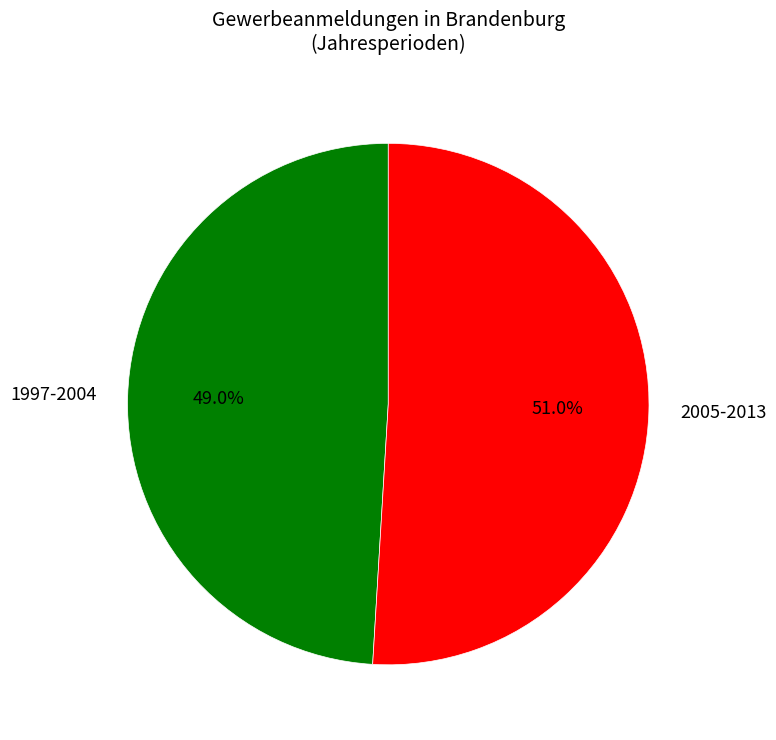

Count the number of slices in the pie.

2